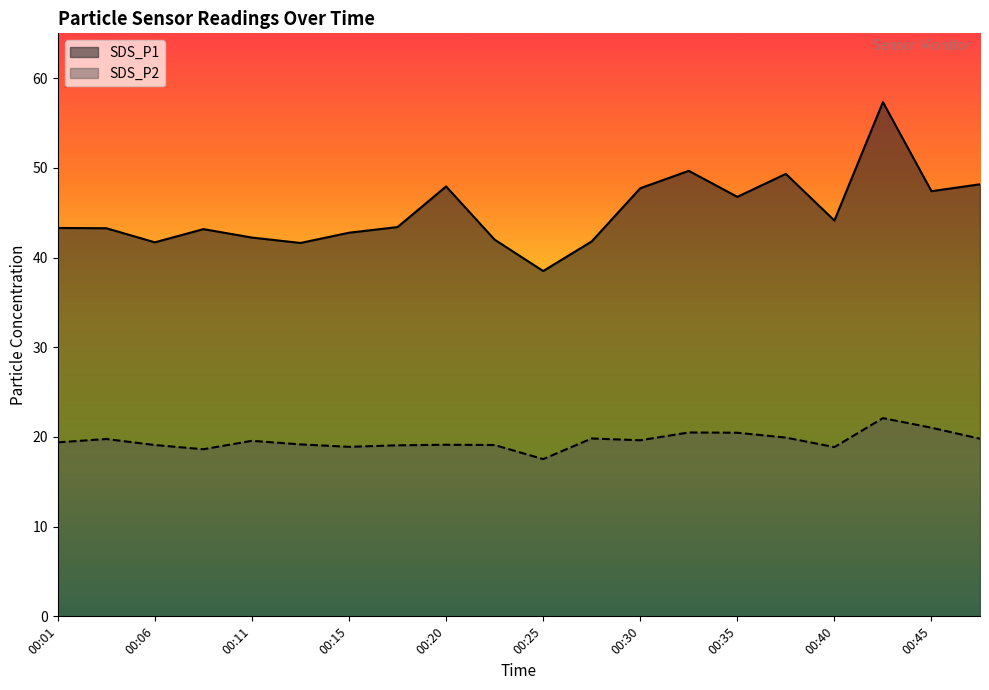

Reading right to left, transcribe all the data shown in this chart.

SDS_P1: 00:47=48.2	00:45=47.4	00:42=57.3	00:40=44.1	00:37=49.3	00:35=46.8	00:32=49.7	00:30=47.7	00:28=41.8	00:25=38.5	00:23=42.0	00:20=47.9	00:18=43.4	00:15=42.8	00:13=41.6	00:11=42.2	00:08=43.2	00:06=41.7	00:03=43.3	00:01=43.3
SDS_P2: 00:47=19.8	00:45=21.0	00:42=22.1	00:40=18.9	00:37=19.9	00:35=20.5	00:32=20.5	00:30=19.6	00:28=19.8	00:25=17.5	00:23=19.1	00:20=19.1	00:18=19.1	00:15=18.9	00:13=19.2	00:11=19.6	00:08=18.6	00:06=19.1	00:03=19.8	00:01=19.4